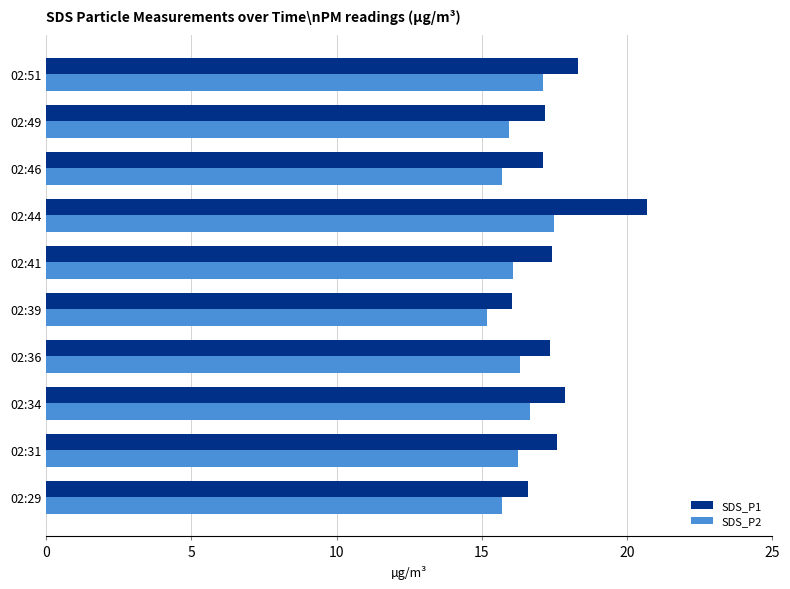

What is the difference between the maximum and second lowest values in the SDS_P2 series?

1.8